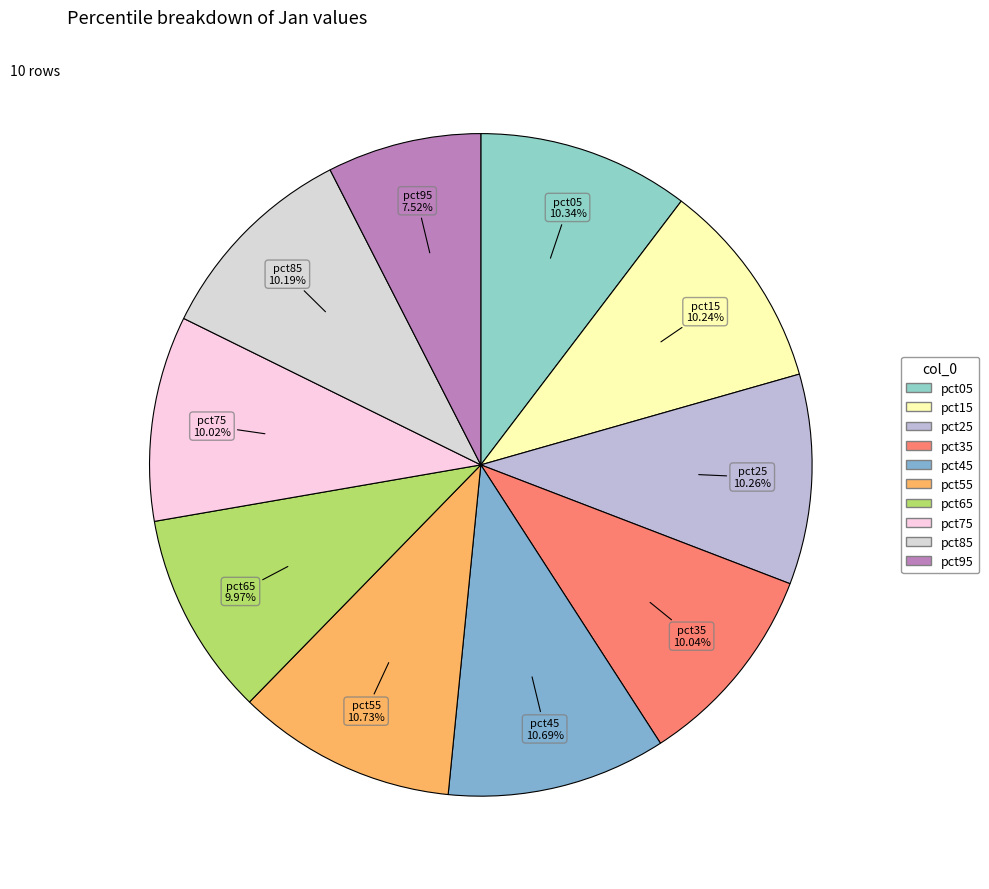

Which category has the smallest portion of the pie?

pct95